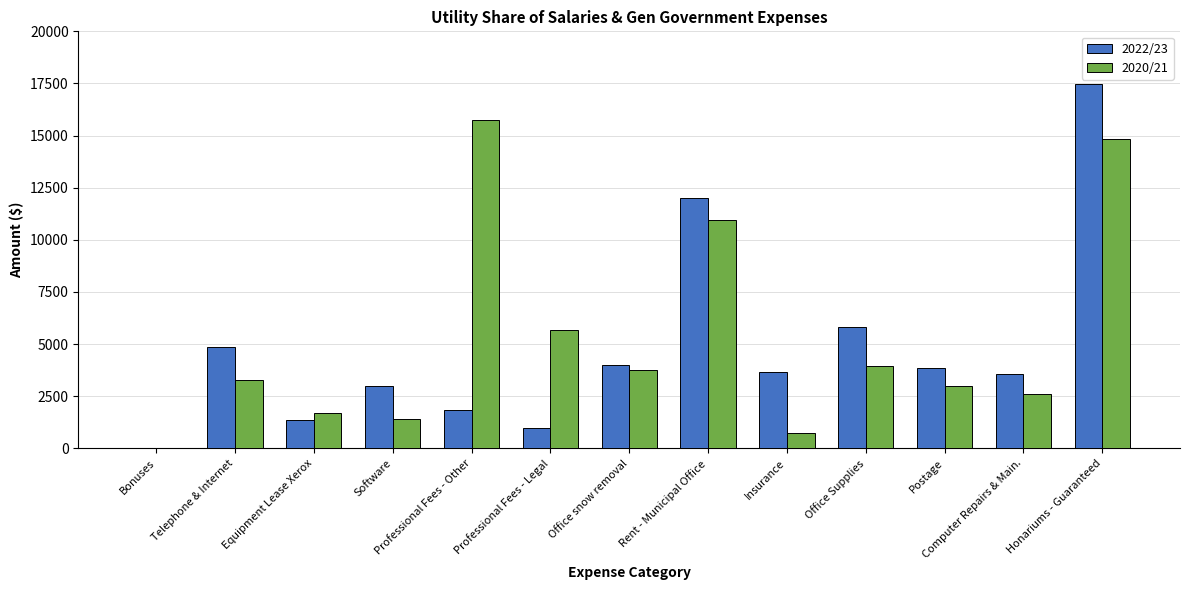

Are the bars grouped side by side (vs. stacked)?

Yes